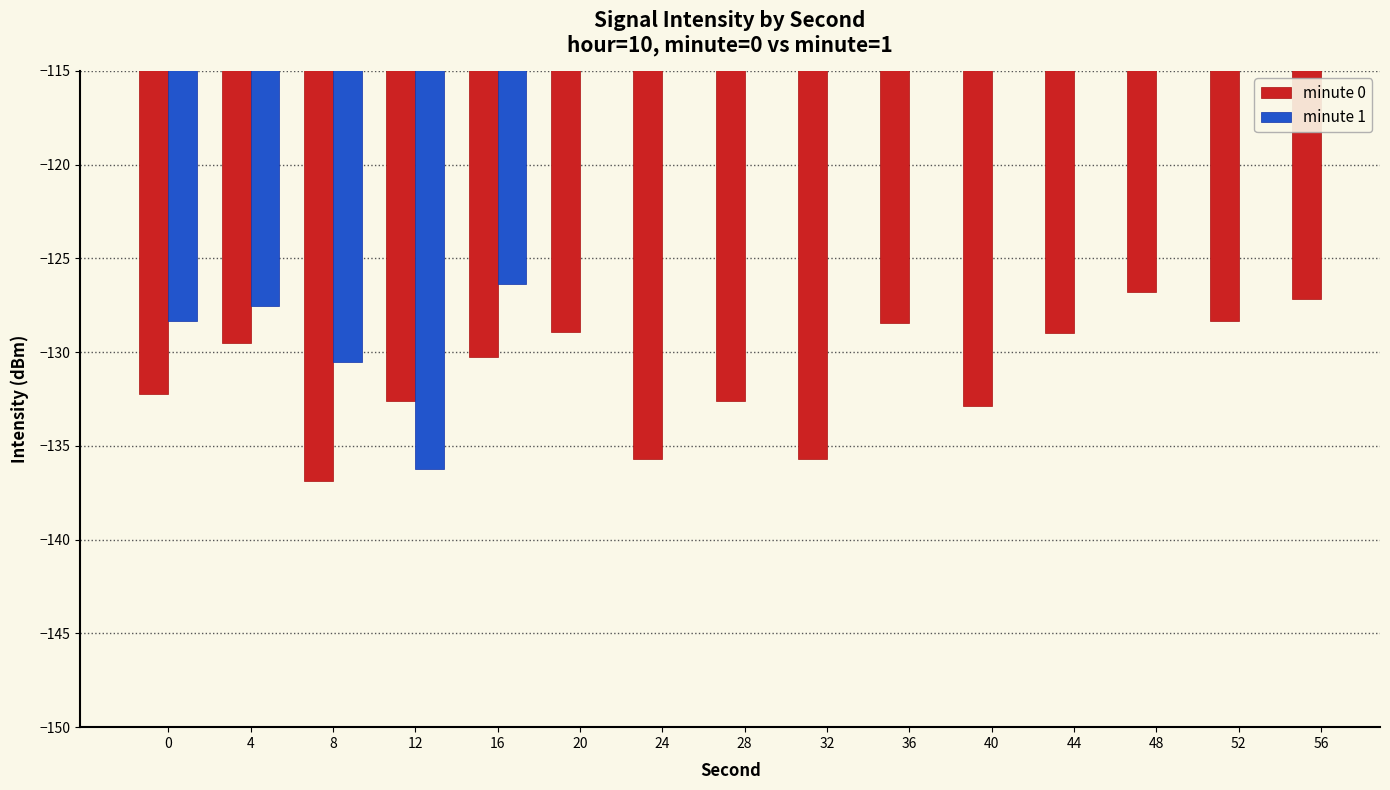

Which series changed the most between 36 and 48?

minute 0